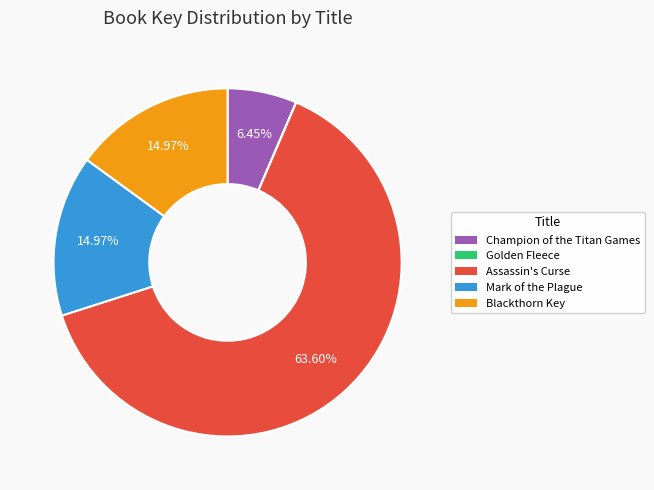

Is the sum of Champion of the Titan Games and Mark of the Plague greater than half?

No